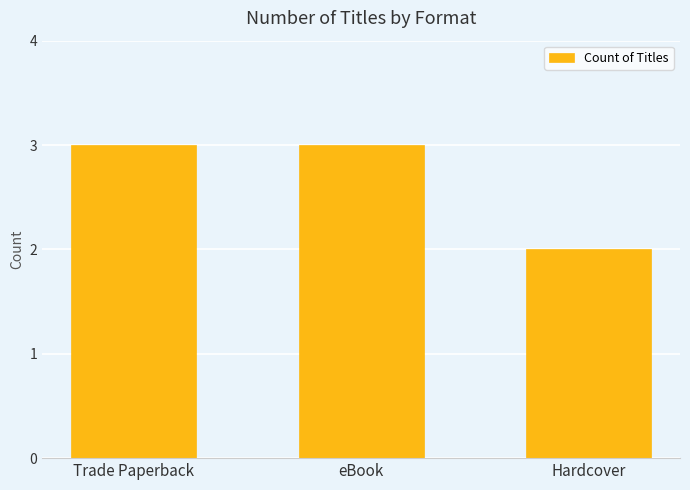

What is the maximum value shown in the chart?

3